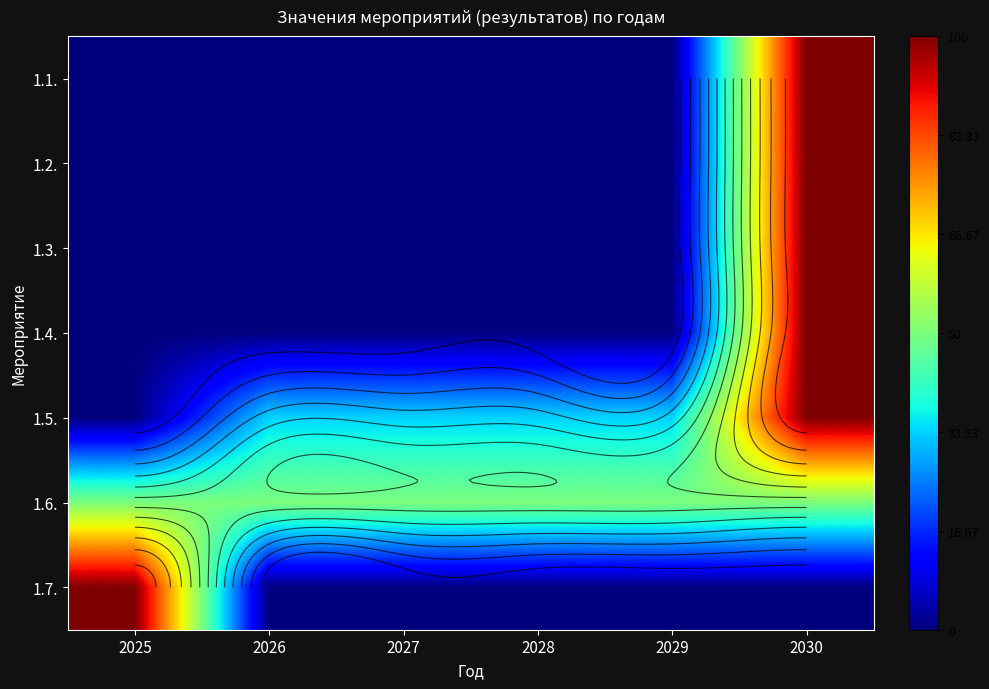

Is the value of 1.1. at 2026 greater than the value of 1.4. at 2025?

No